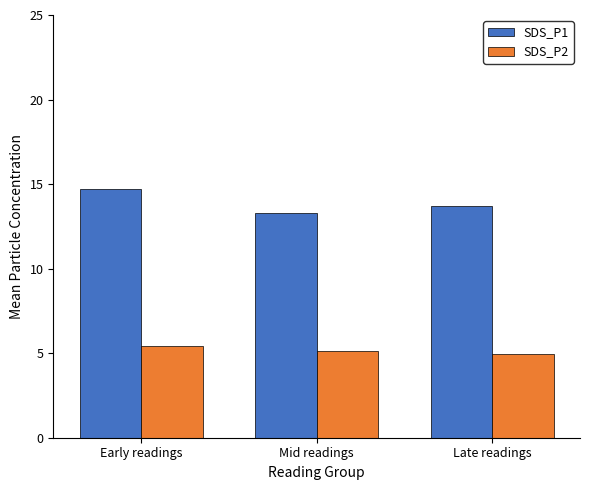

How many bars are there in total?

6